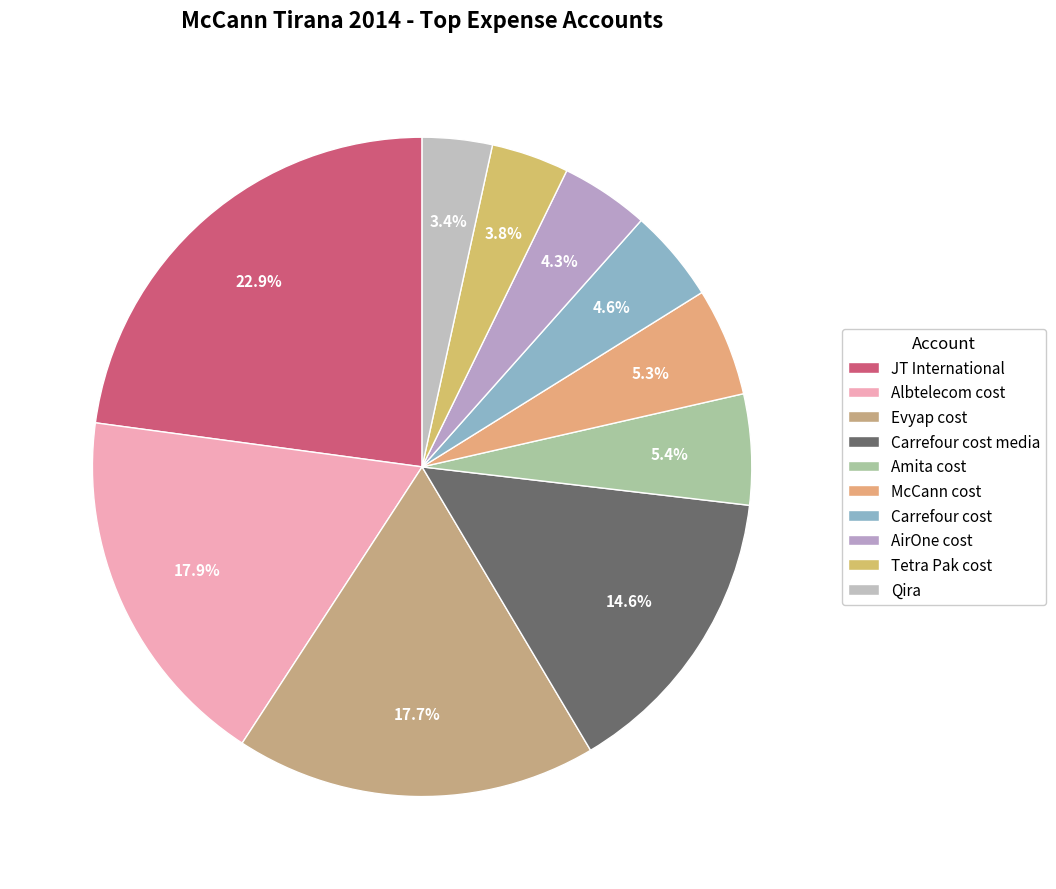

What is the largest slice in the pie chart?

JT International